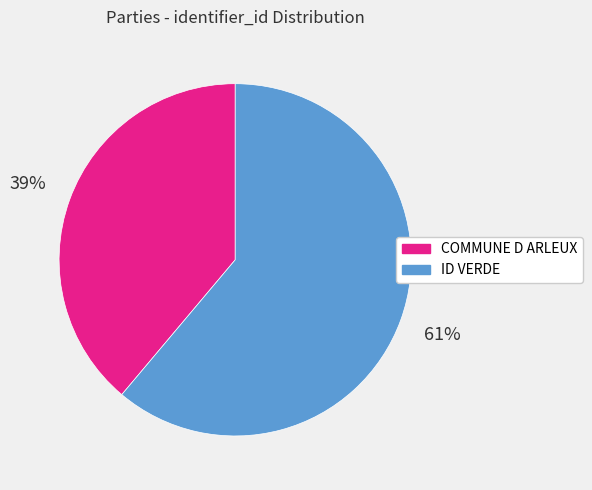

To the nearest percent, what is the difference between the largest and smallest slice percentages?

22%